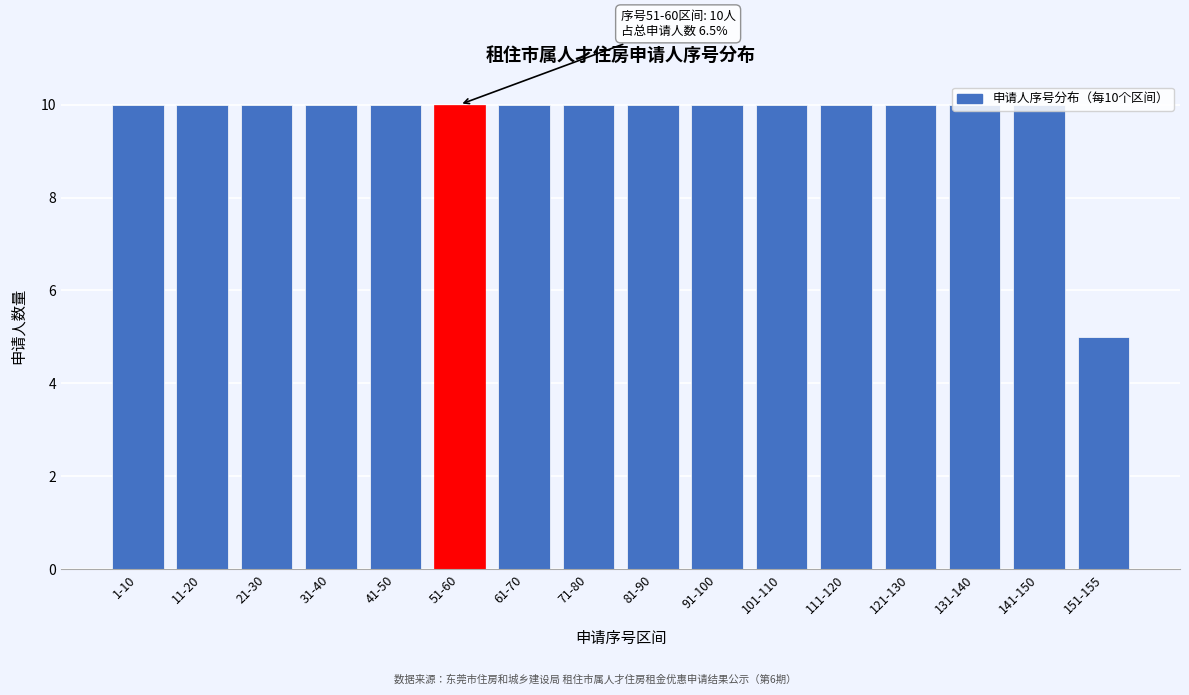

What is the label of the 7th bar from the right?

91-100